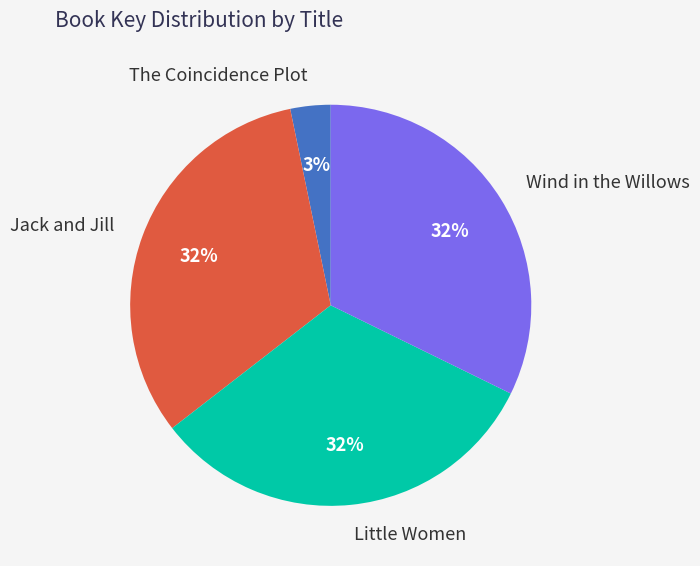

Is there any slice that represents more than half of the pie?

No